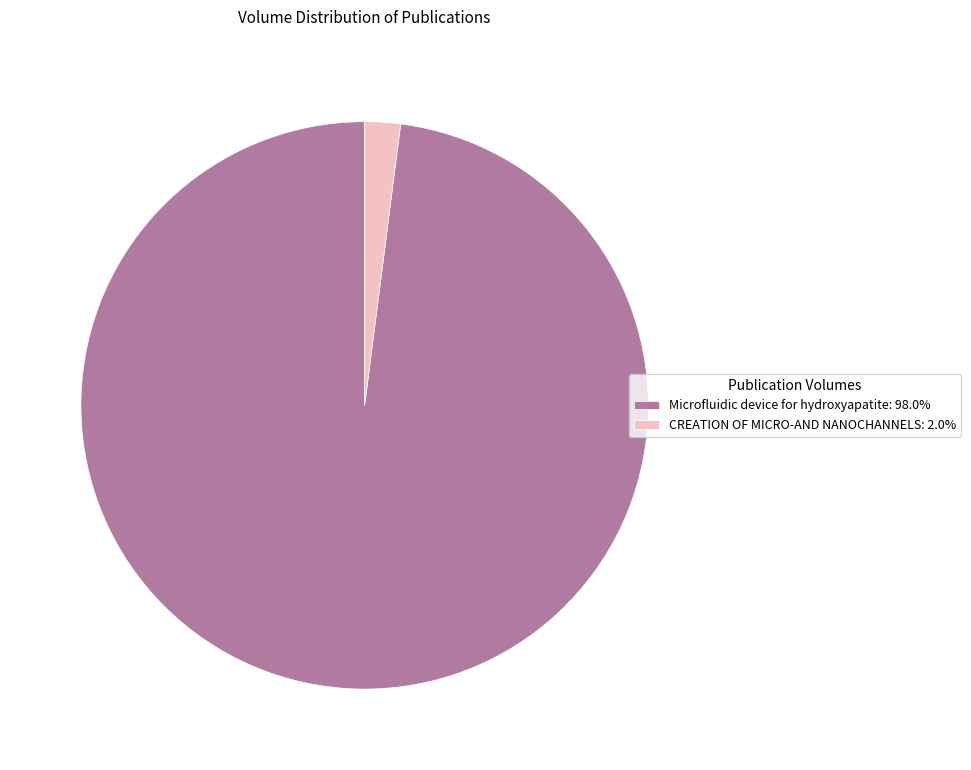

Is the sum of CREATION OF MICRO-AND NANOCHANNELS: 2.0% and Microfluidic device for hydroxyapatite: 98.0% greater than half?

Yes